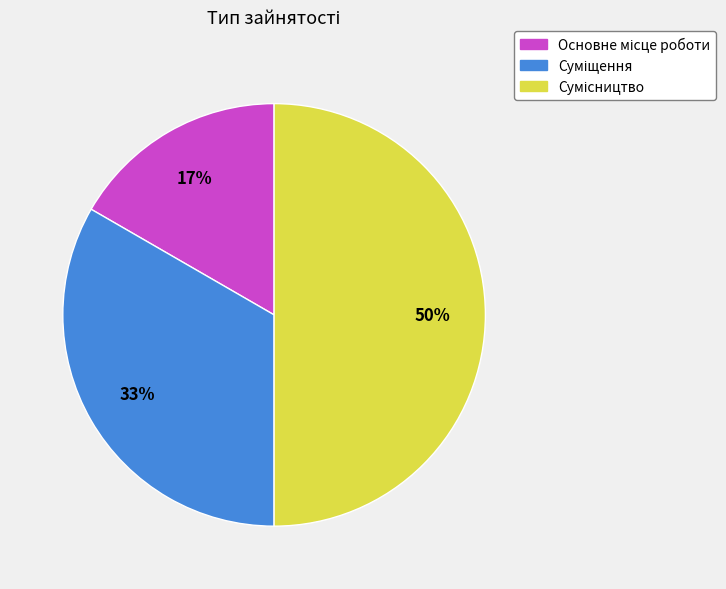

To the nearest percent, what is the average slice percentage?

33%